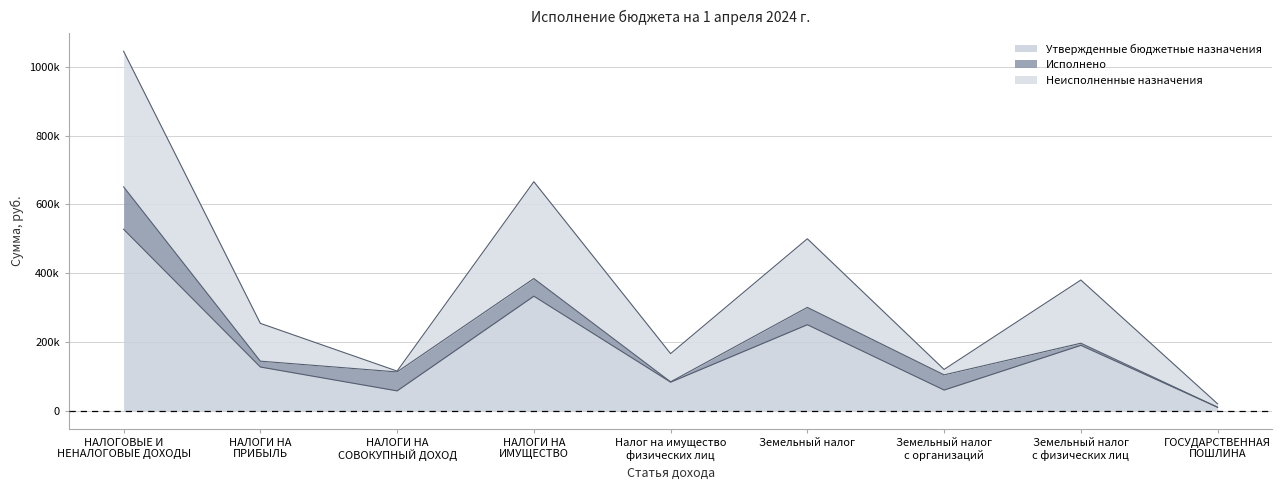

At which category does Неисполненные назначения reach its first local valley?

НАЛОГИ НА
СОВОКУПНЫЙ ДОХОД